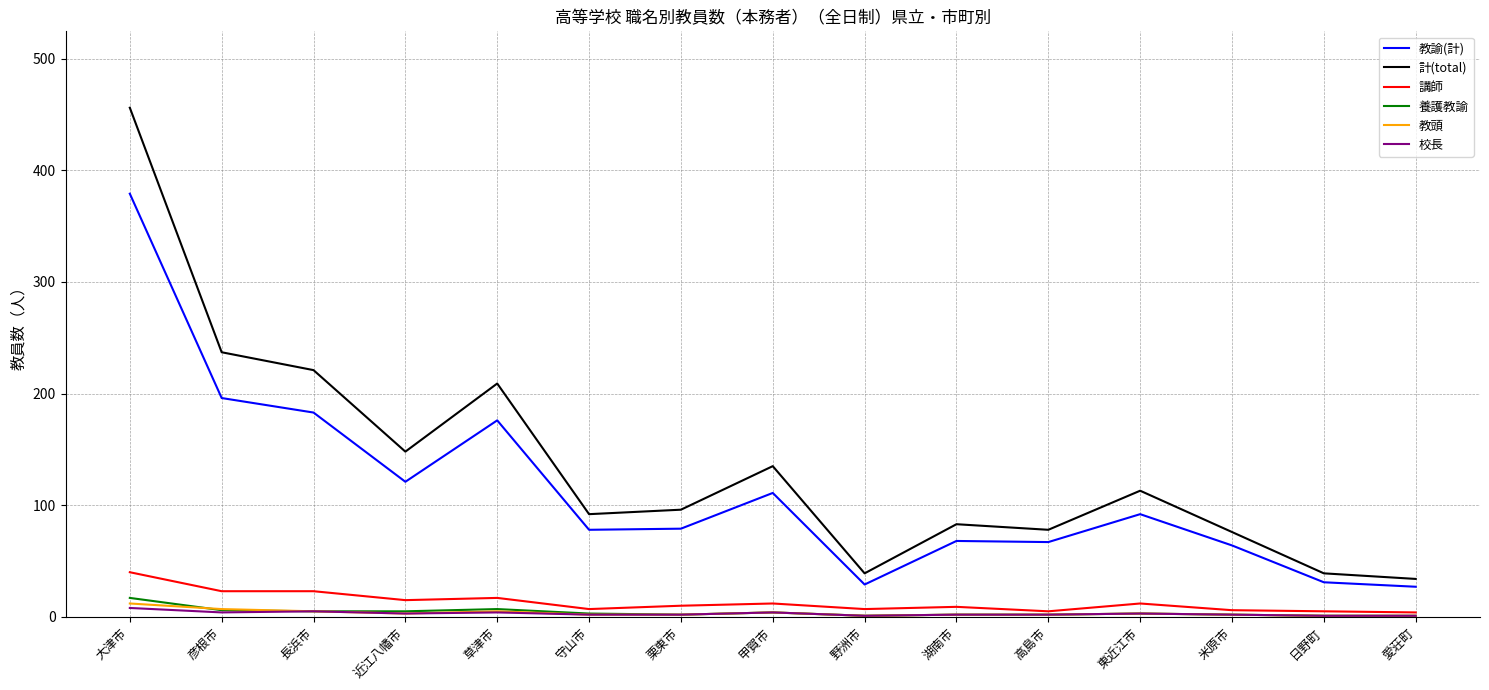

What is the sum of the 教頭 values at 守山市 and 高島市?

4